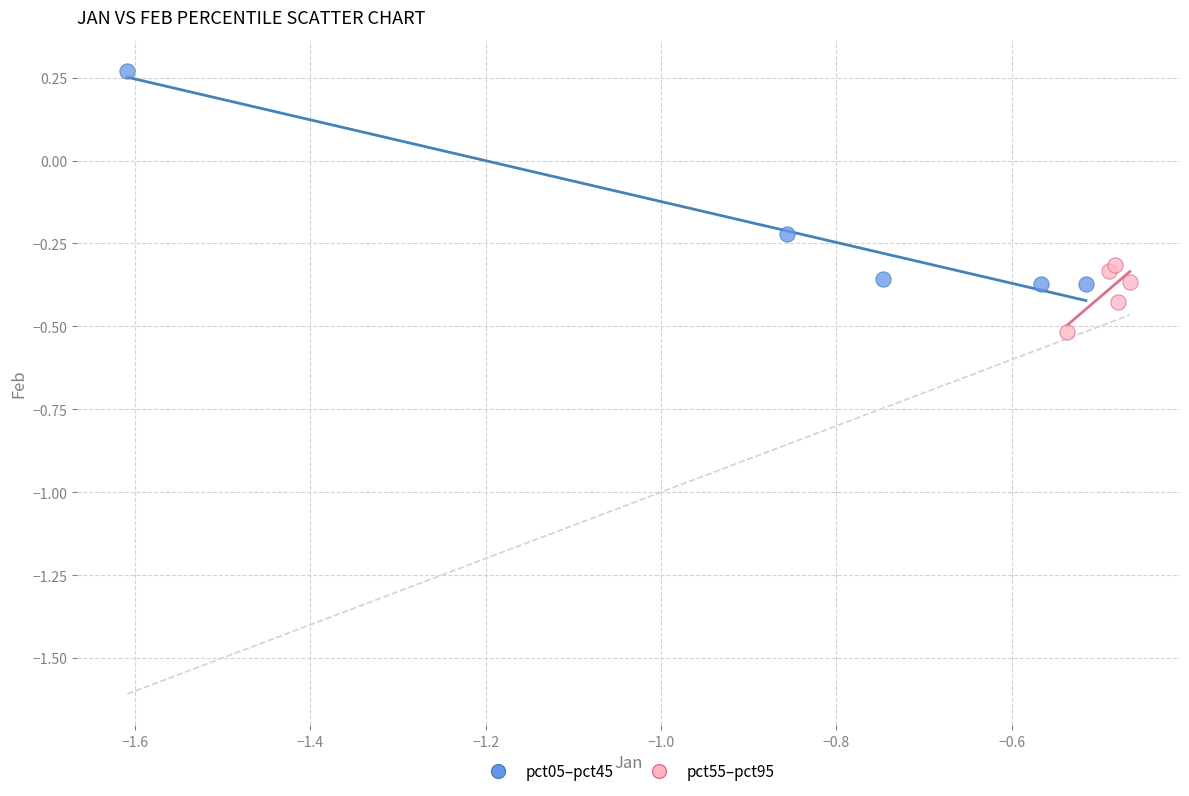

What are all the series names shown in the legend?

pct05–pct45, pct55–pct95